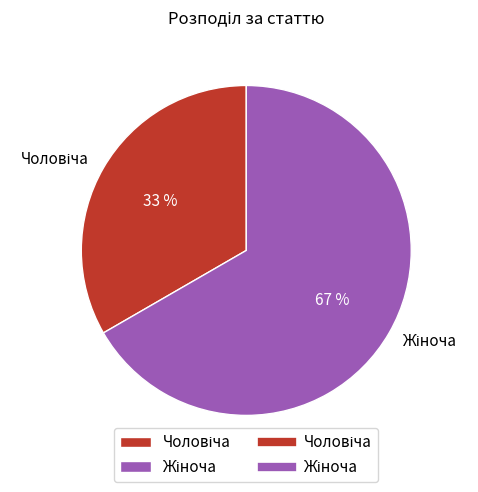

To the nearest percent, what is the average slice percentage?

50%